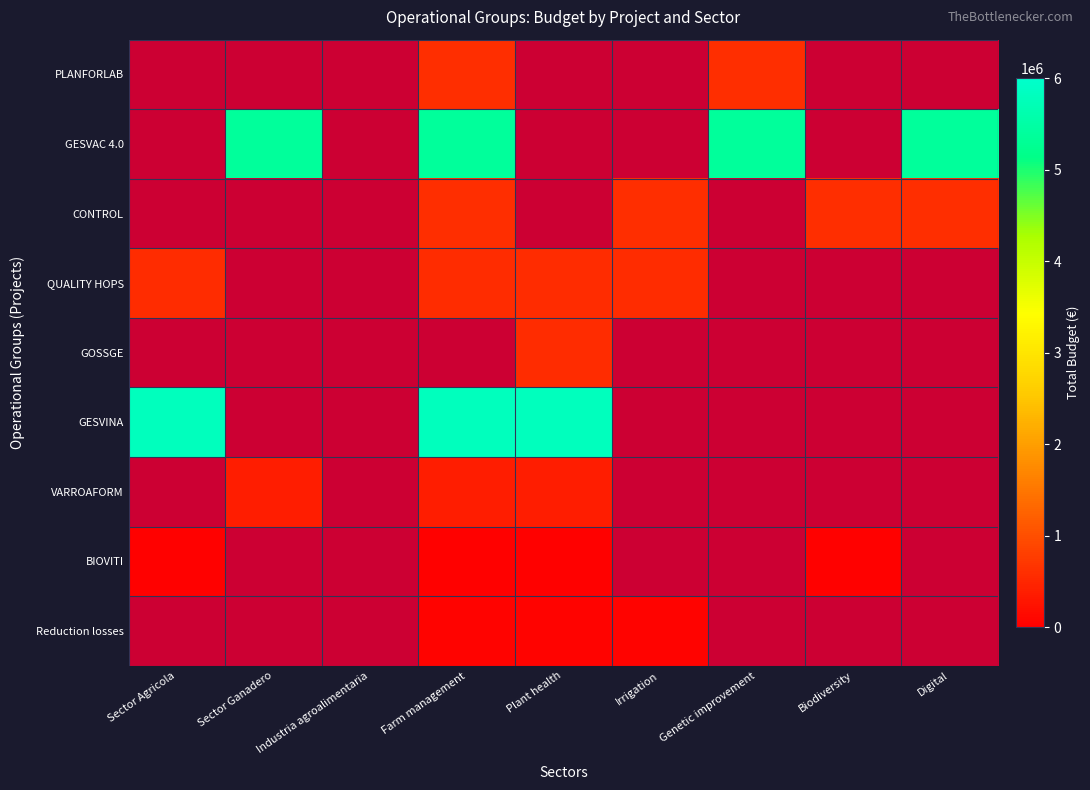

Between Farm management and Plant health, which series saw the biggest shift?

GESVAC 4.0